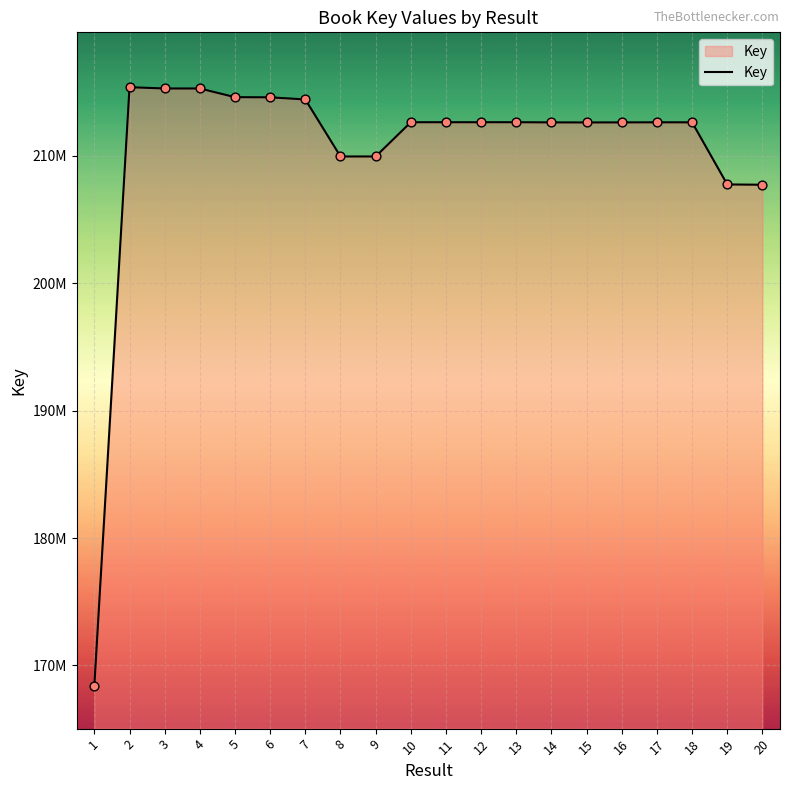

Is this an area chart (filled region under the line)?

Yes